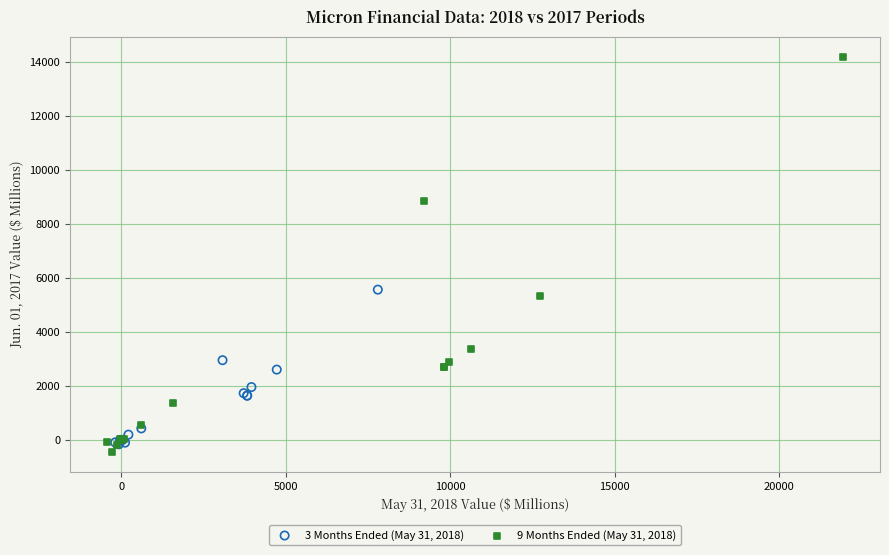

What are all the series names shown in the legend?

3 Months Ended (May 31, 2018), 9 Months Ended (May 31, 2018)